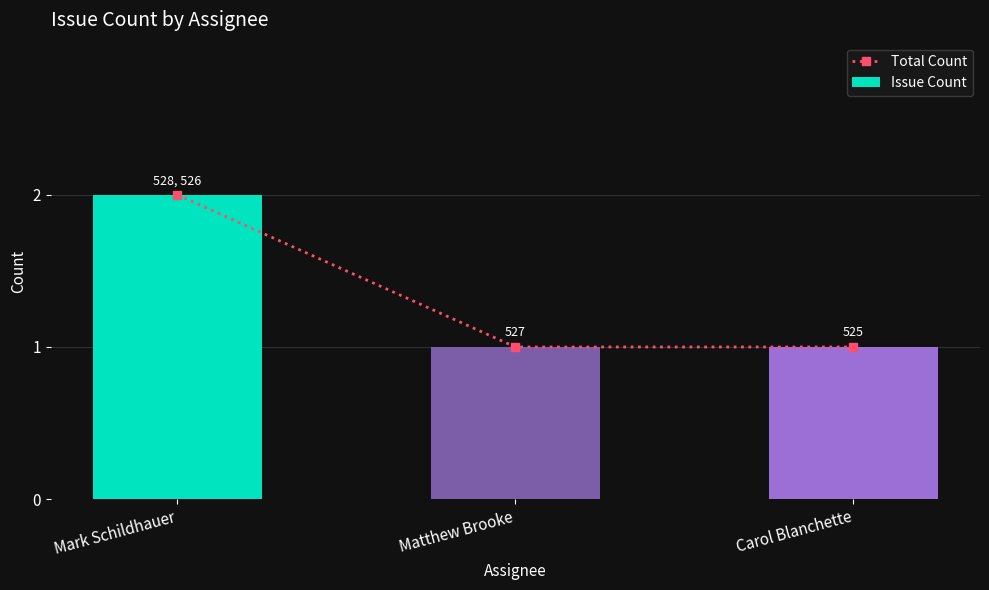

Is it true that Issue Count equals 1 at Mark Schildhauer?

False